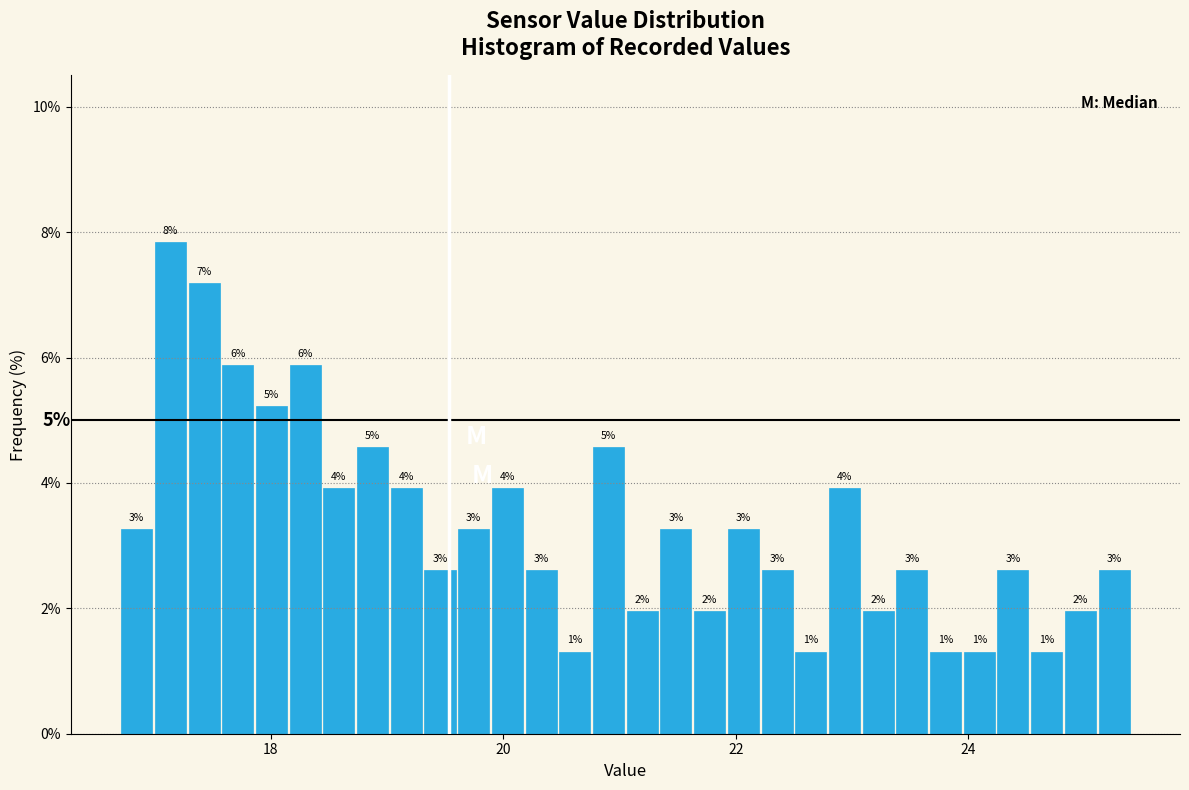

Around what value on the x-axis is the tallest bar? Give the approximate position of its centre, as read against the axis.

17.2